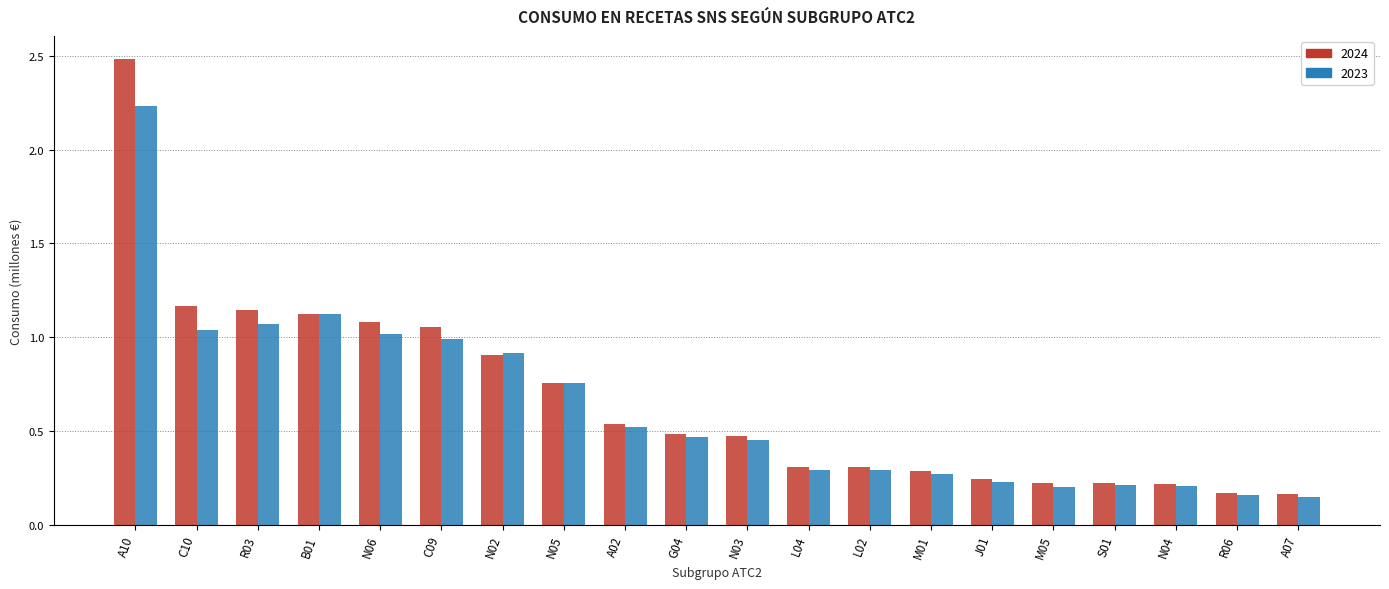

Which category has the highest value in the 2023 series?

A10